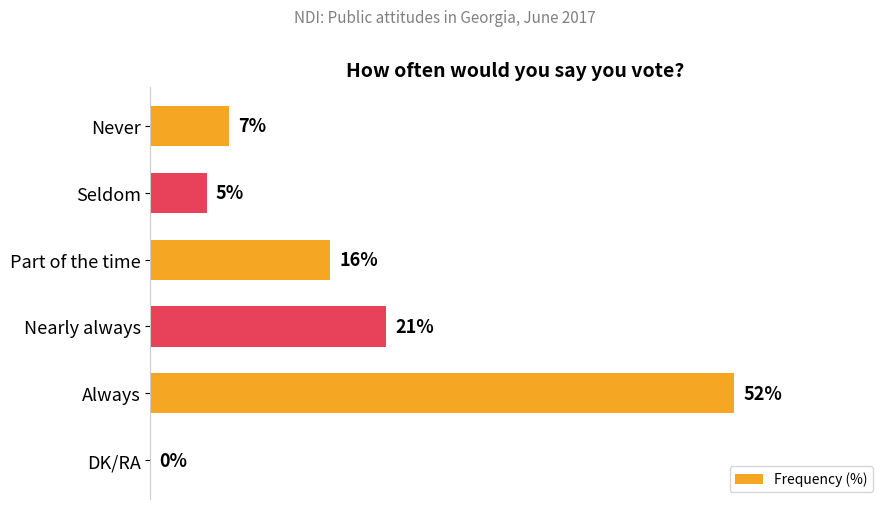

Are the bars horizontal?

Yes